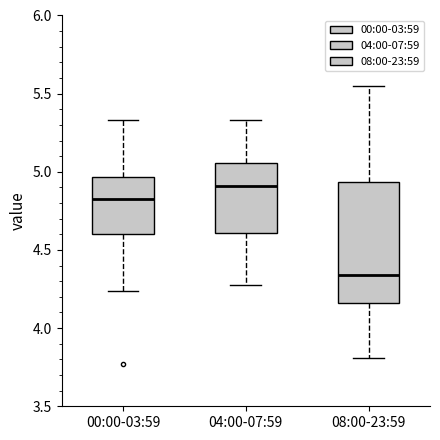

Reading left to right, read every box against the y-axis: the position of its median line, the range the box covers, and the ends of its whiskers. The values are not printed on the chart, so give them approximately, as read against the axis.

00:00-03:59: median 4.85, box 4.60 to 4.95, whiskers 4.25 to 5.35
04:00-07:59: median 4.90, box 4.60 to 5.05, whiskers 4.25 to 5.35
08:00-23:59: median 4.35, box 4.15 to 4.95, whiskers 3.80 to 5.55